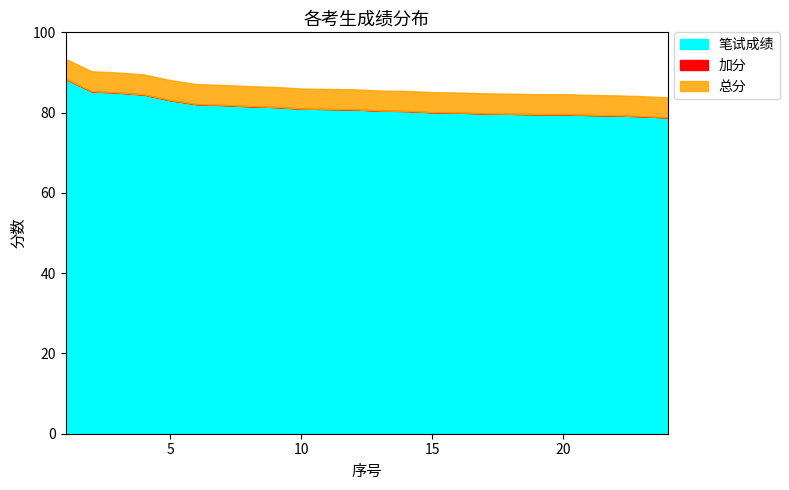

Does the chart have visible grid lines?

Yes